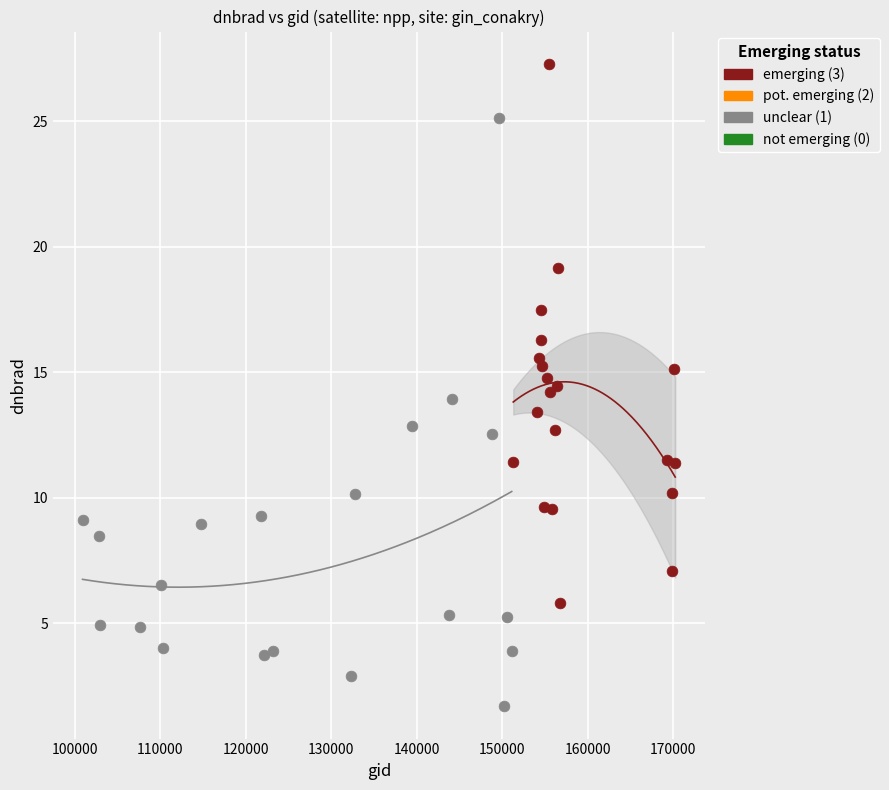

Which series has the widest spread of Y values?

unclear (1)